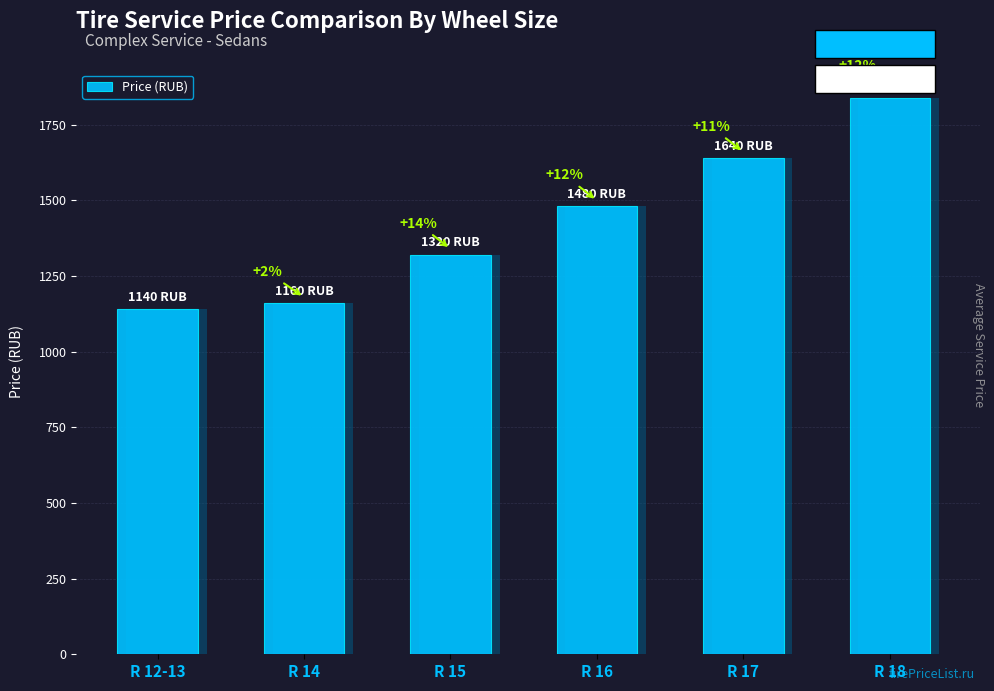

Rank the categories by value from highest to lowest.

R 18, R 17, R 16, R 15, R 14, R 12-13